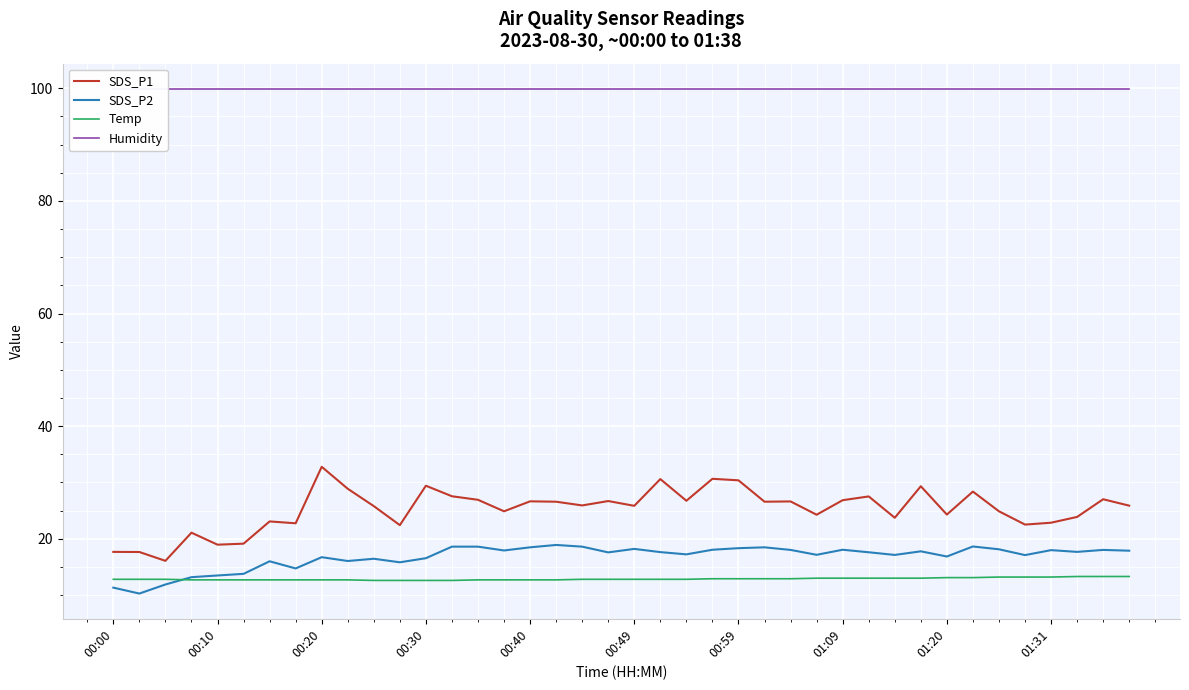

What is the highest value of the SDS_P1 series?

32.8